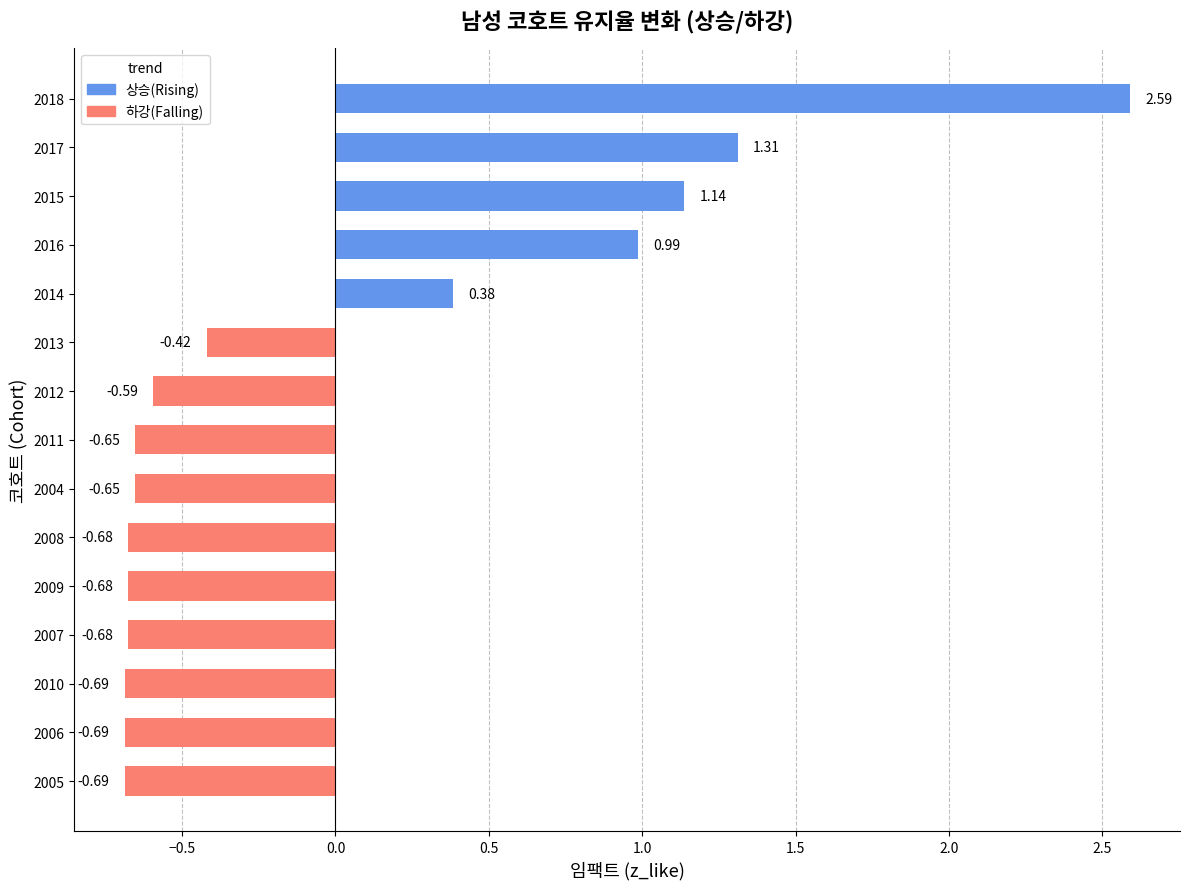

Does the chart contain any negative values?

Yes